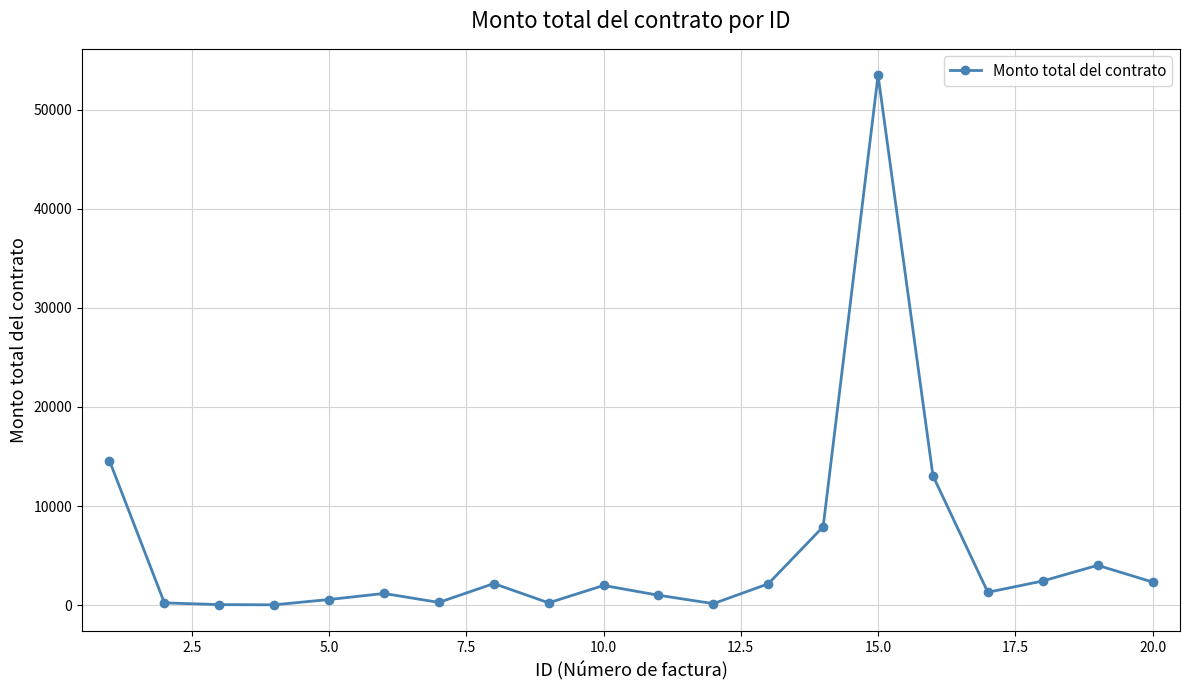

What is the value of the 16th point from the left?

13050.0